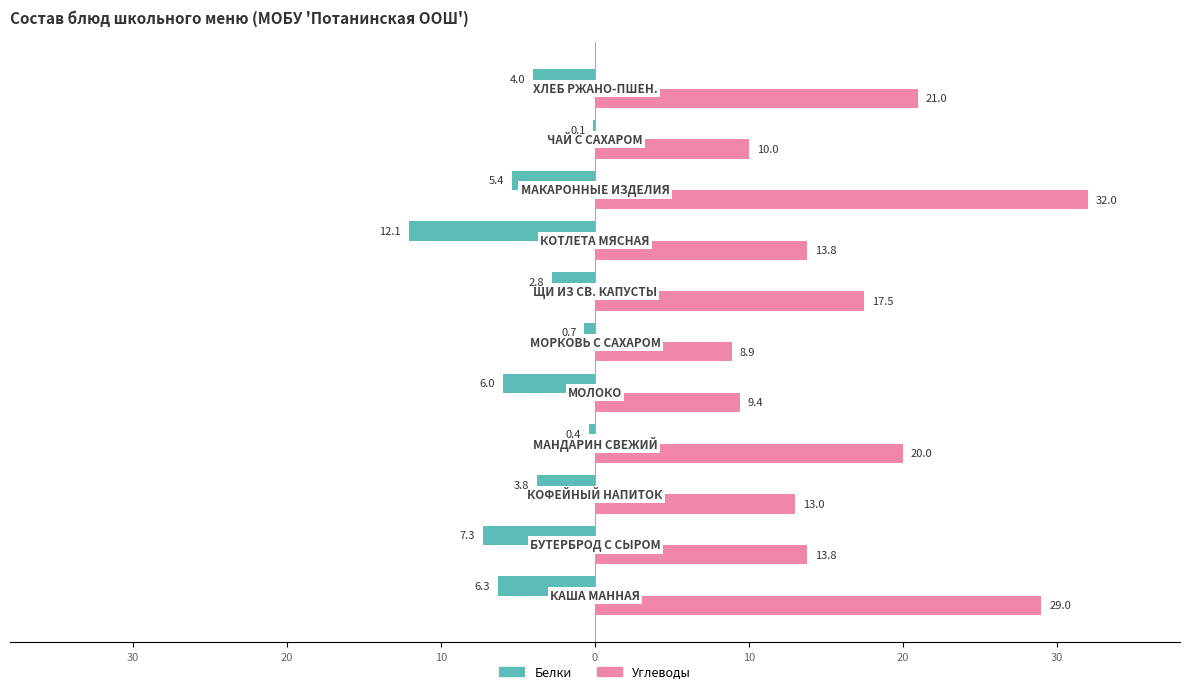

What are all the series names shown in the legend?

Белки, Углеводы